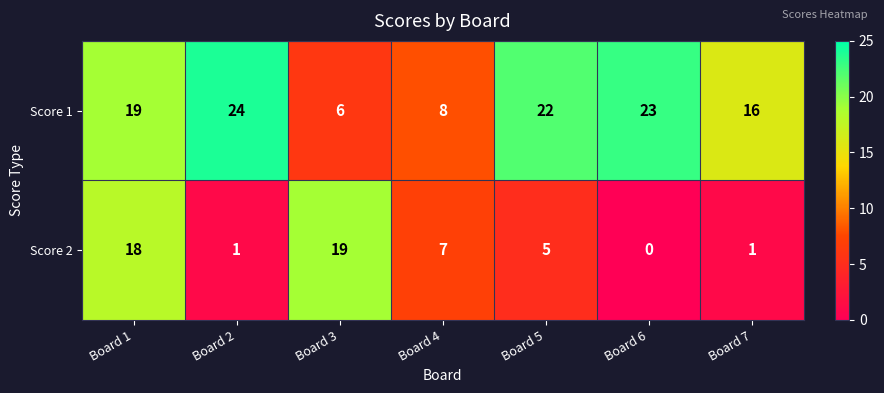

Which series has the widest spread of values?

Score 2